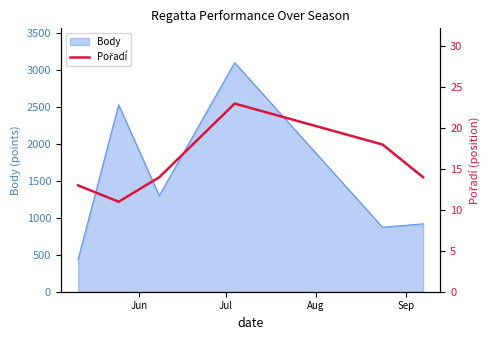

Does the chart have visible grid lines?

No